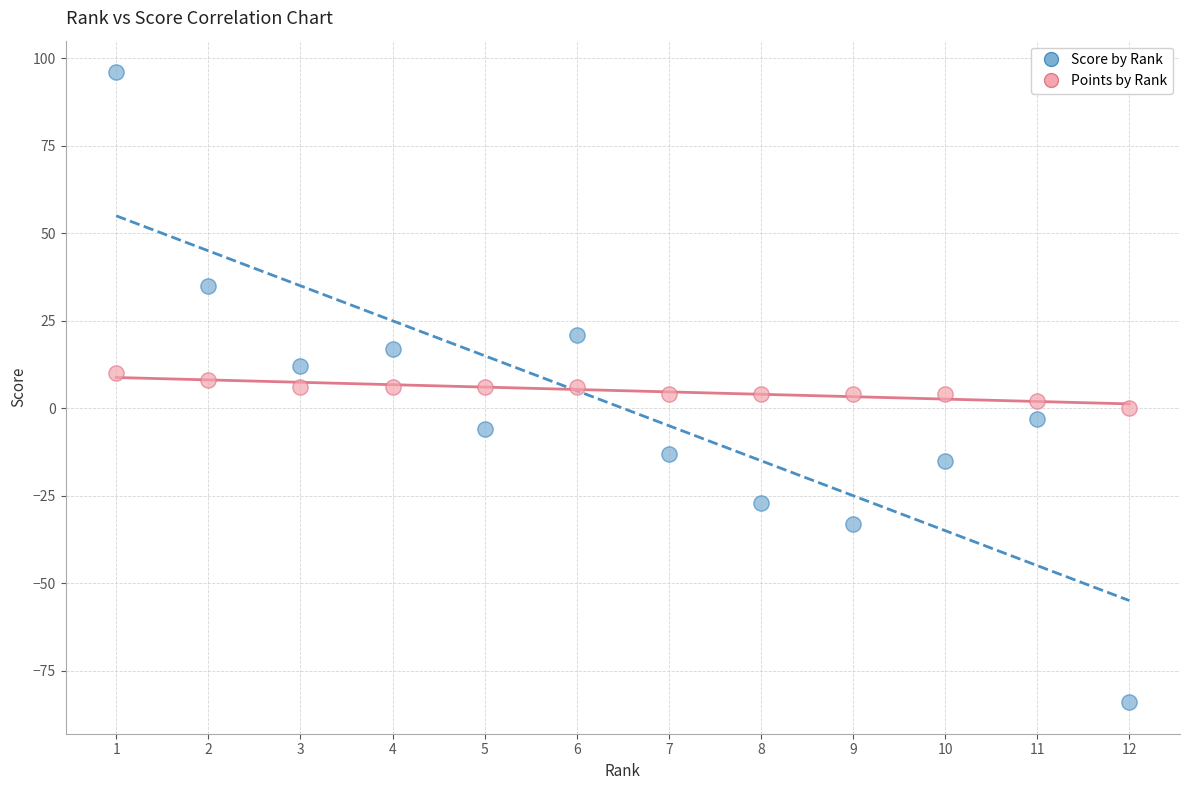

Which series has the largest Y range (max minus min)?

Score by Rank